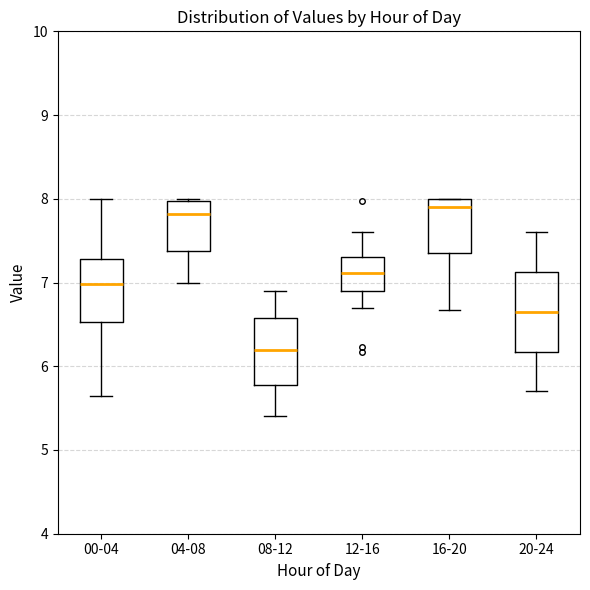

Where is the lower edge of the box for 00-04 on the y-axis? The values are not printed on the chart, so give them approximately, as read against the axis.

6.5